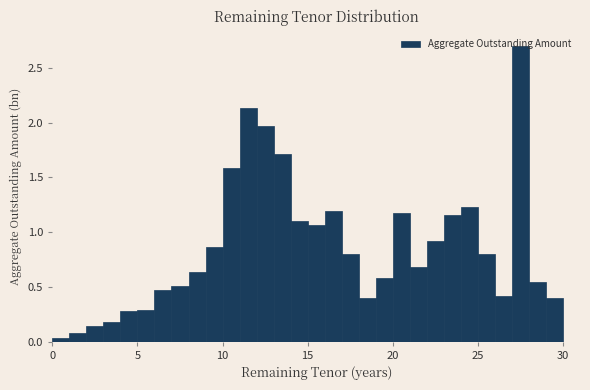

Around what value on the x-axis is the tallest bar? Give the approximate position of its centre, as read against the axis.

27.5